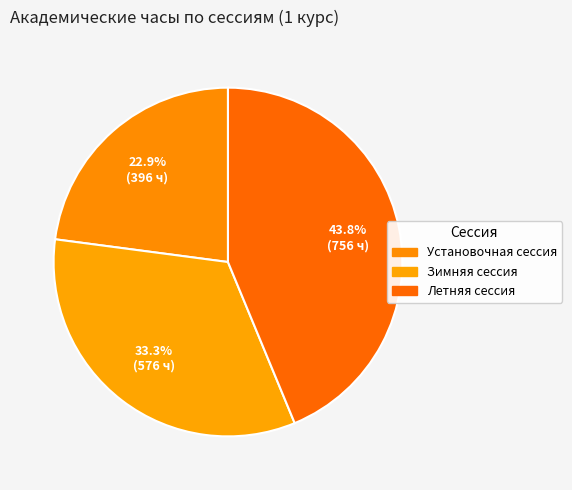

How many segments does this pie chart have?

3